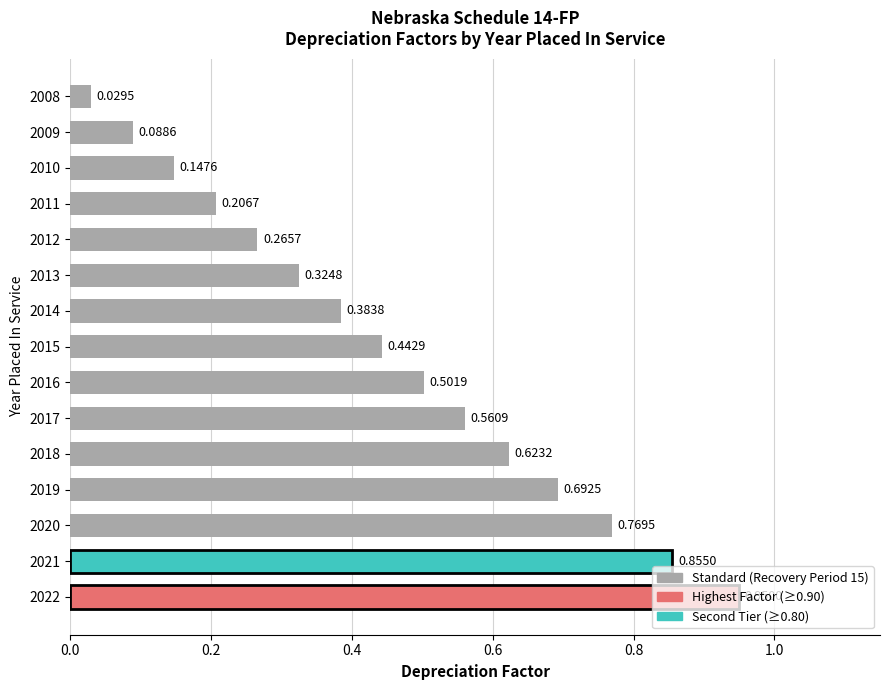

What is the change in value from 2019 to 2014?

-0.3